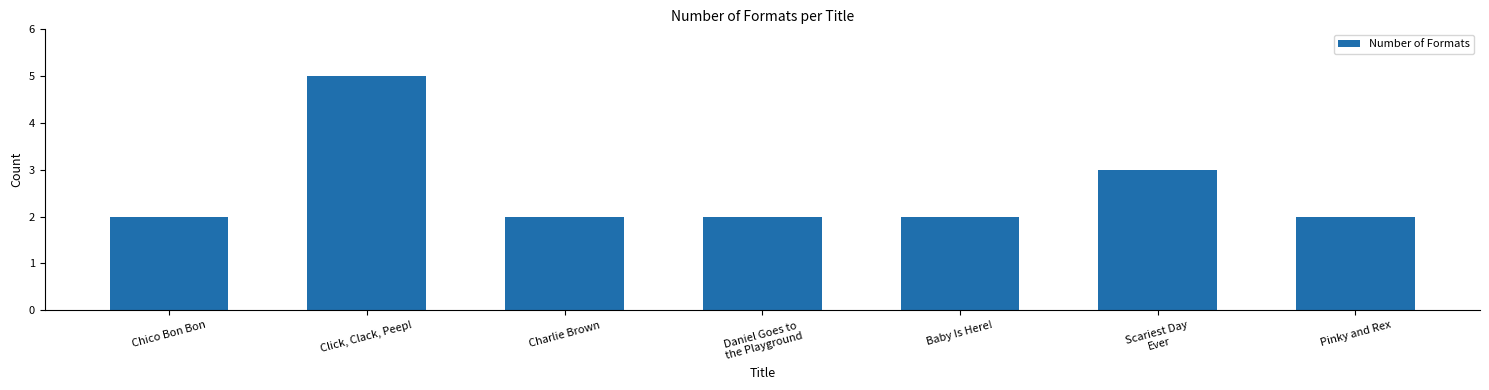

How many bars are there in total?

7